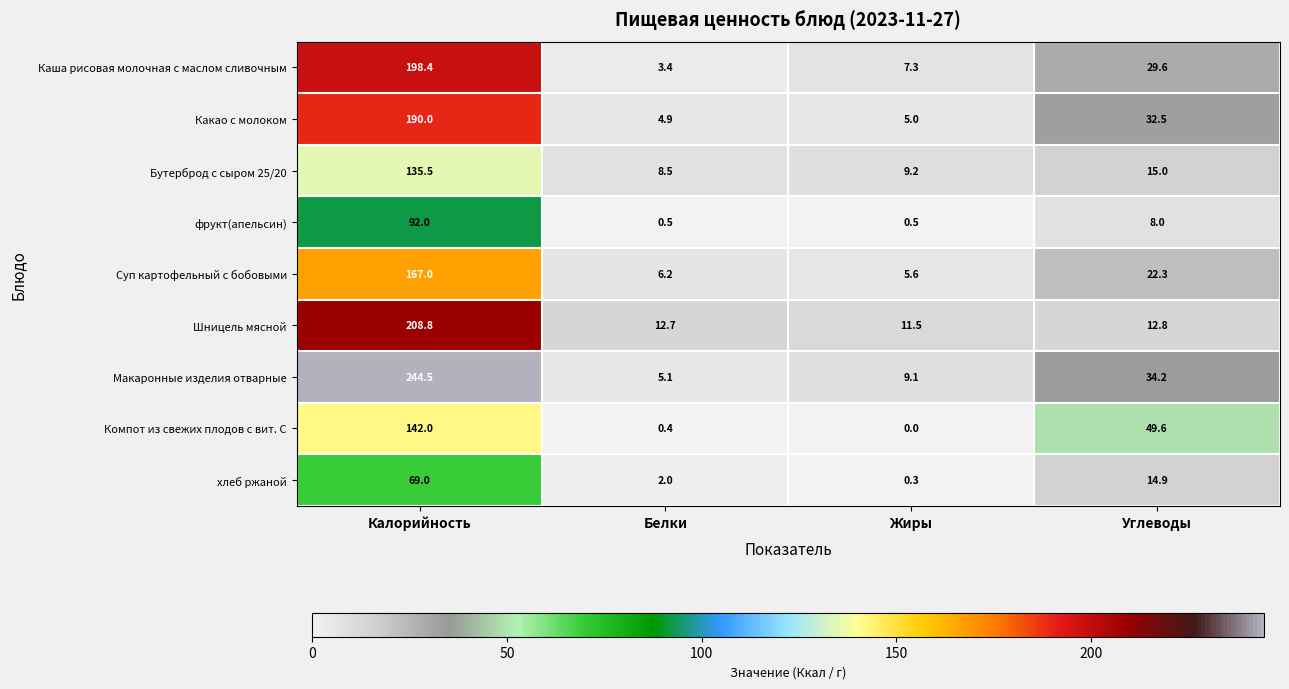

Which series has the largest total across all categories?

Макаронные изделия отварные